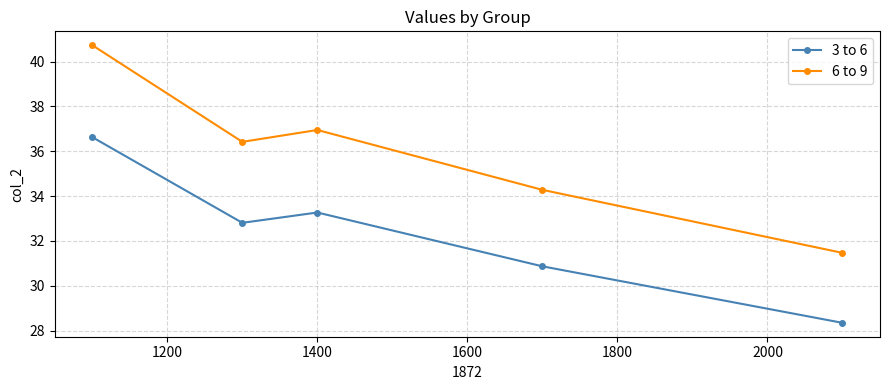

What are all the series names shown in the legend?

3 to 6, 6 to 9